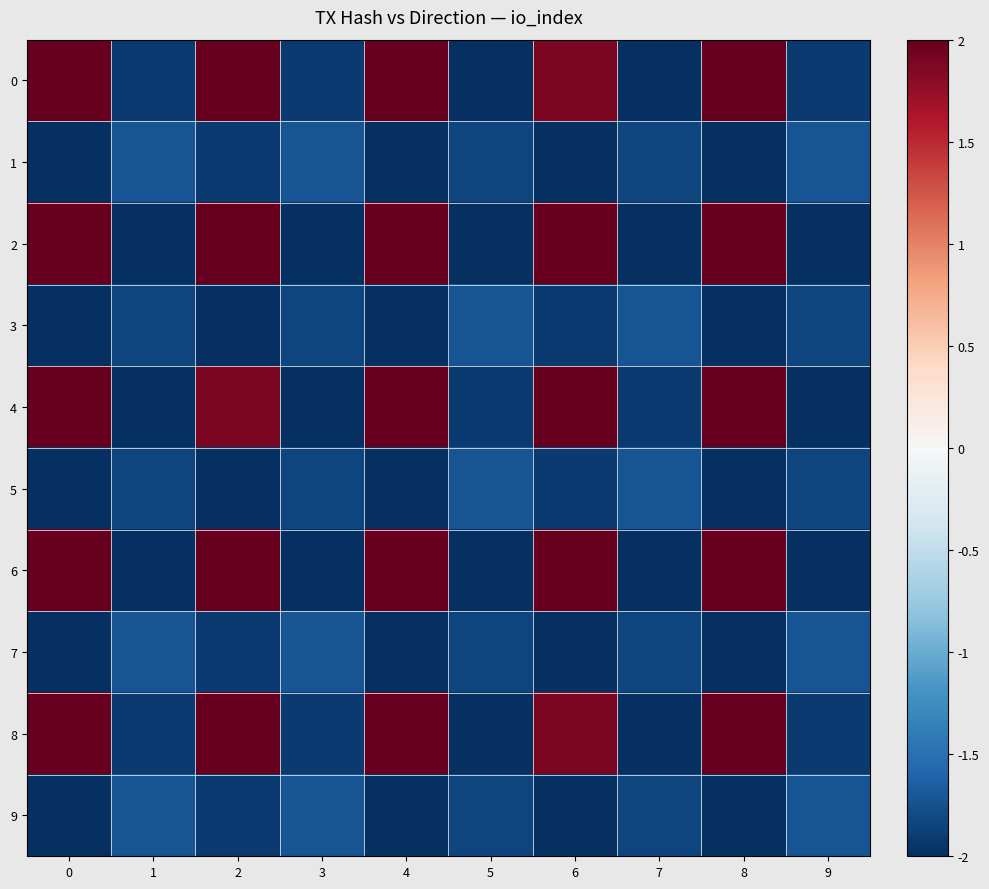

Reading left to right, what are all the values shown in this chart?

0: 0=2.0	1=-1.9	2=2.0	3=-1.9	4=2.0	5=-2.0	6=1.9	7=-2.0	8=2.0	9=-1.9
1: 0=-2.0	1=-1.7	2=-1.9	3=-1.7	4=-2.0	5=-1.8	6=-2.0	7=-1.8	8=-2.0	9=-1.7
2: 0=2.0	1=-2.0	2=2.0	3=-2.0	4=2.0	5=-2.0	6=2.0	7=-2.0	8=2.0	9=-2.0
3: 0=-2.0	1=-1.8	2=-2.0	3=-1.8	4=-2.0	5=-1.7	6=-1.9	7=-1.7	8=-2.0	9=-1.8
4: 0=2.0	1=-2.0	2=1.9	3=-2.0	4=2.0	5=-1.9	6=2.0	7=-1.9	8=2.0	9=-2.0
5: 0=-2.0	1=-1.8	2=-2.0	3=-1.8	4=-2.0	5=-1.7	6=-1.9	7=-1.7	8=-2.0	9=-1.8
6: 0=2.0	1=-2.0	2=2.0	3=-2.0	4=2.0	5=-2.0	6=2.0	7=-2.0	8=2.0	9=-2.0
7: 0=-2.0	1=-1.7	2=-1.9	3=-1.7	4=-2.0	5=-1.8	6=-2.0	7=-1.8	8=-2.0	9=-1.7
8: 0=2.0	1=-1.9	2=2.0	3=-1.9	4=2.0	5=-2.0	6=1.9	7=-2.0	8=2.0	9=-1.9
9: 0=-2.0	1=-1.7	2=-1.9	3=-1.7	4=-2.0	5=-1.8	6=-2.0	7=-1.8	8=-2.0	9=-1.7